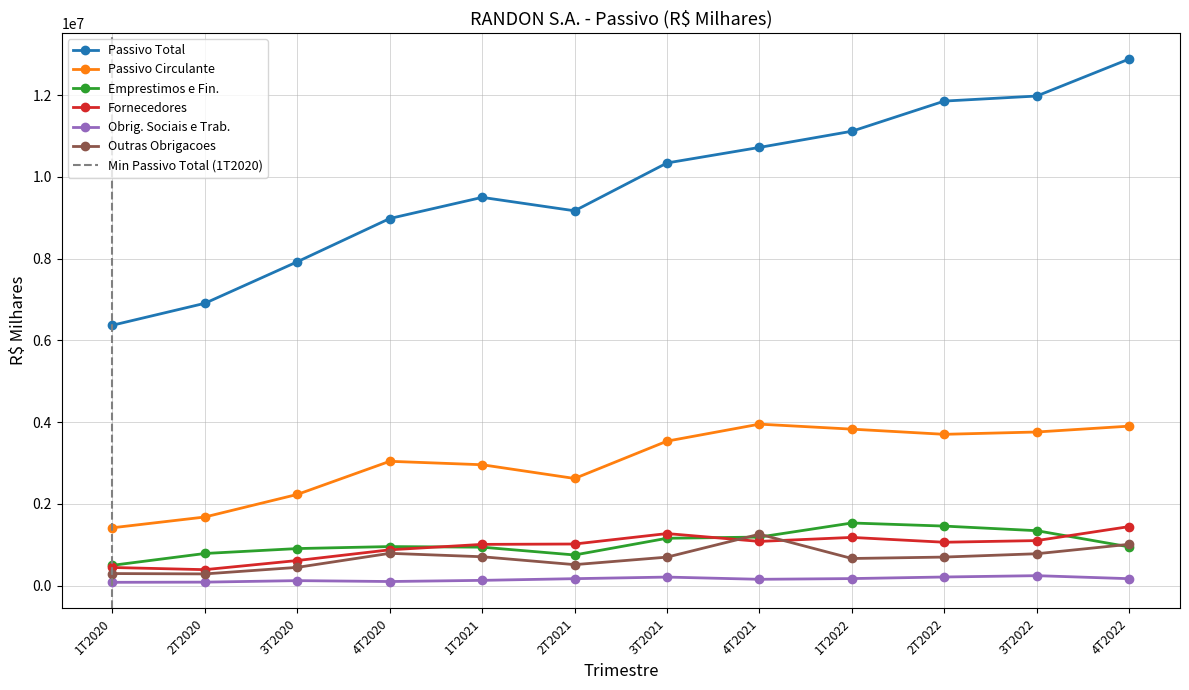

What is the label of the 12th point from the left?

4T2022